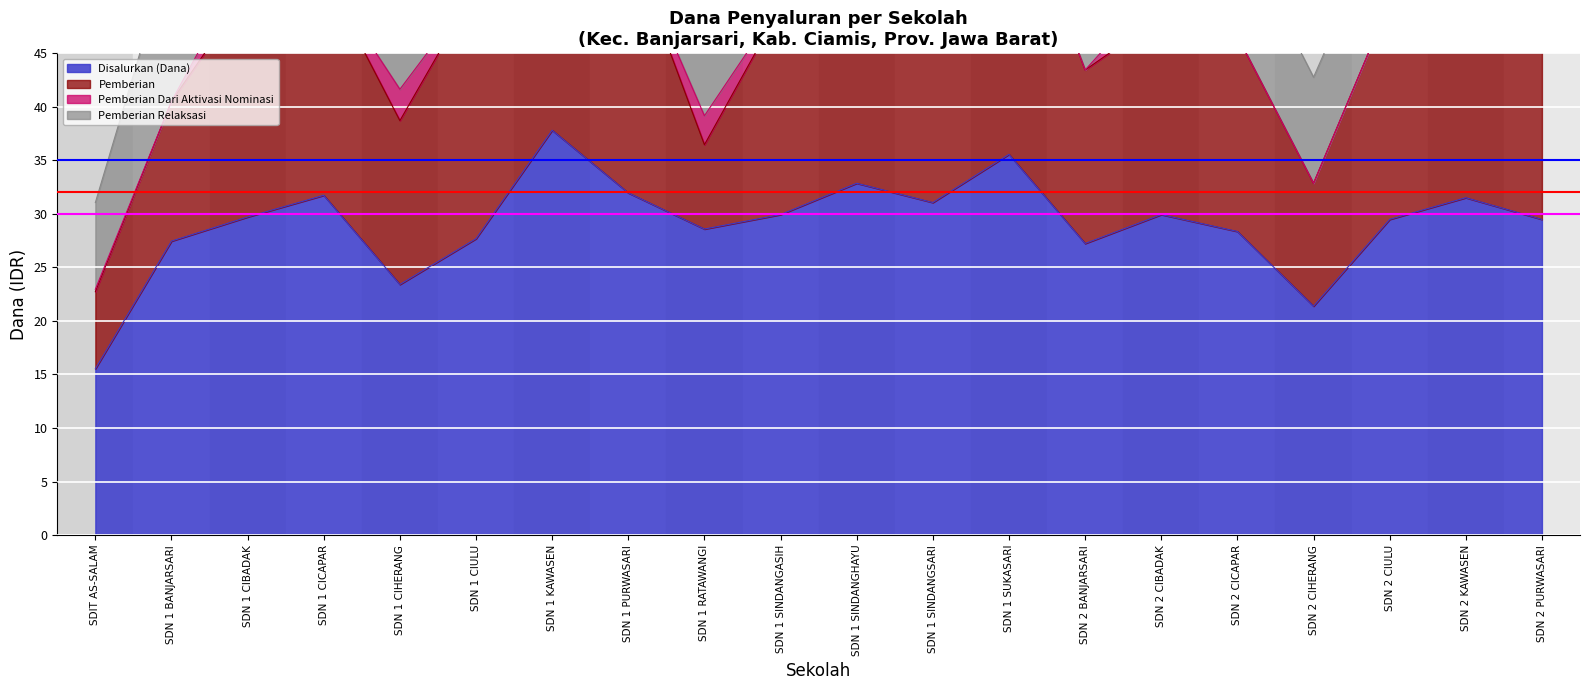

What is the difference between the maximum and minimum values in the Pemberian Dari Aktivasi Nominasi series?

3150000